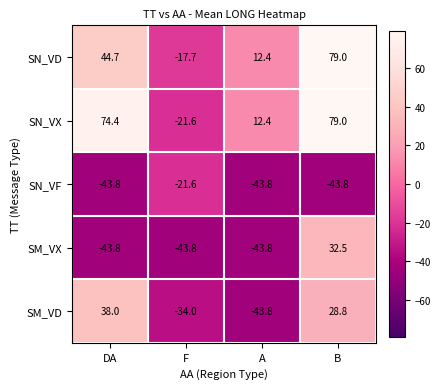

What is the maximum value for SN_VD?

79.0